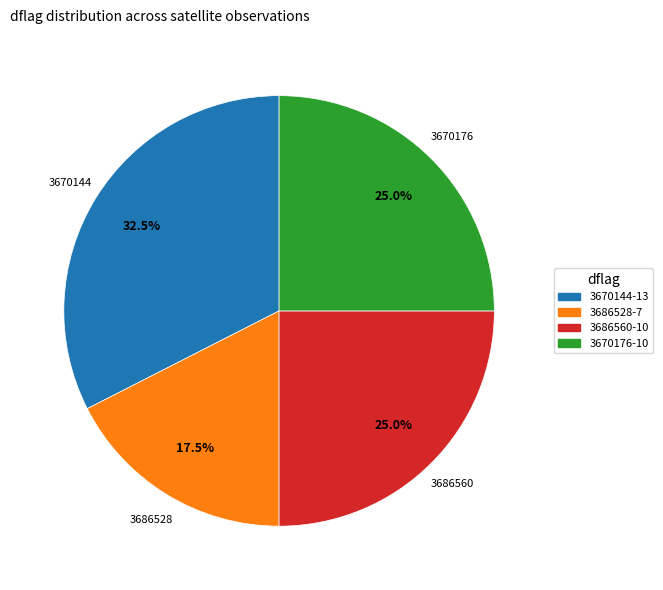

Is there a majority slice in this chart?

No